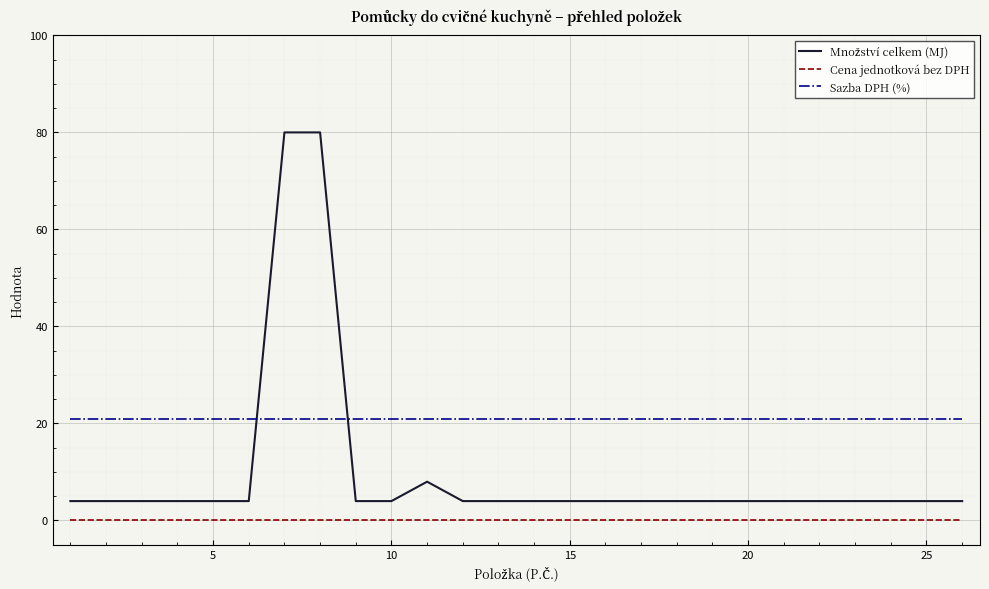

True or false: Sazba DPH (%) and Cena jednotková bez DPH cross at least once.

False